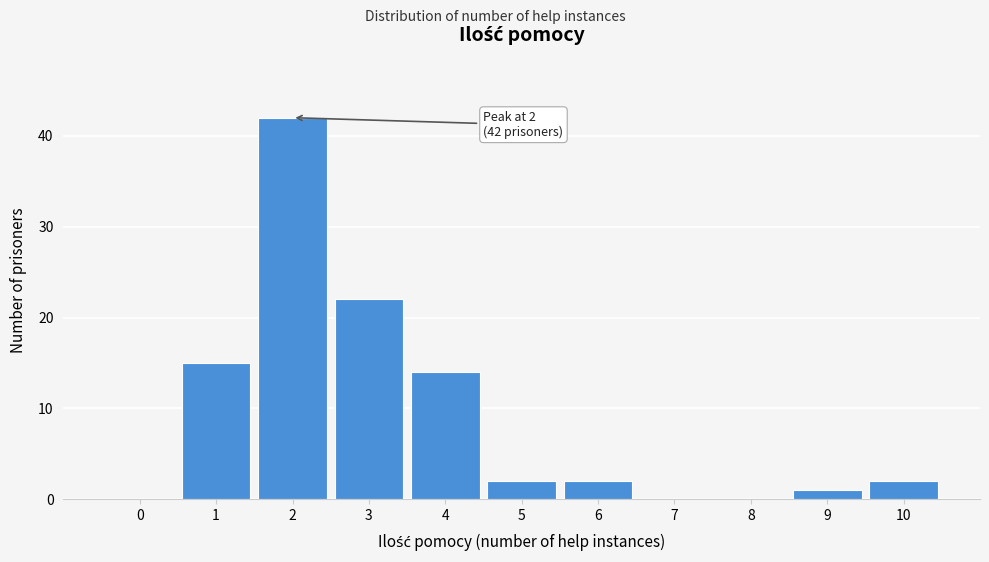

Reading left to right, transcribe all the data shown in this chart.

0=0	1=15	2=42	3=22	4=14	5=2	6=2	7=0	8=0	9=1	10=2